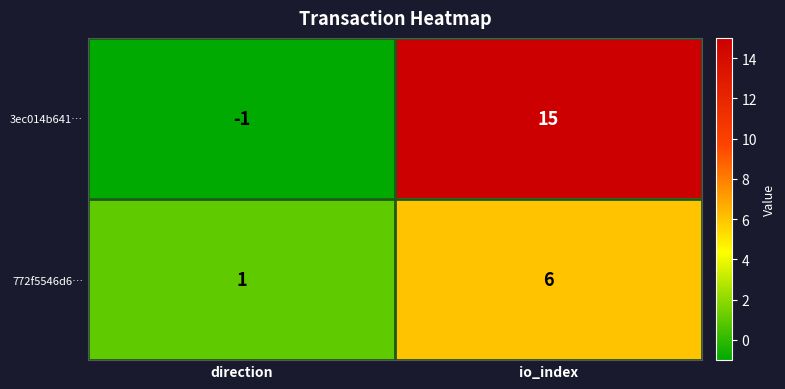

What is the difference between the 3ec014b641… values at direction and io_index?

16